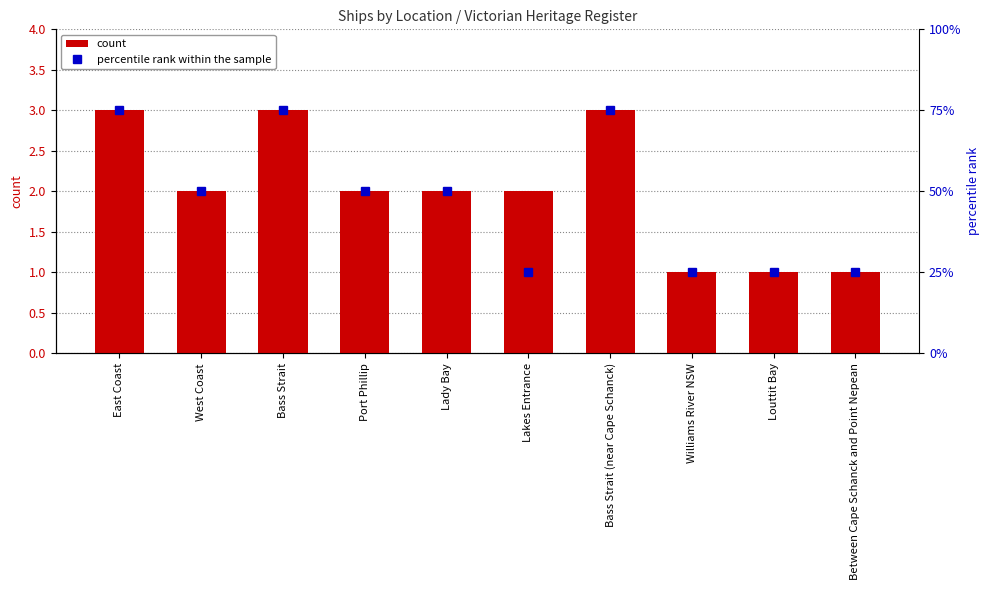

Where does the percentile rank within the sample series first go above 50?

East Coast